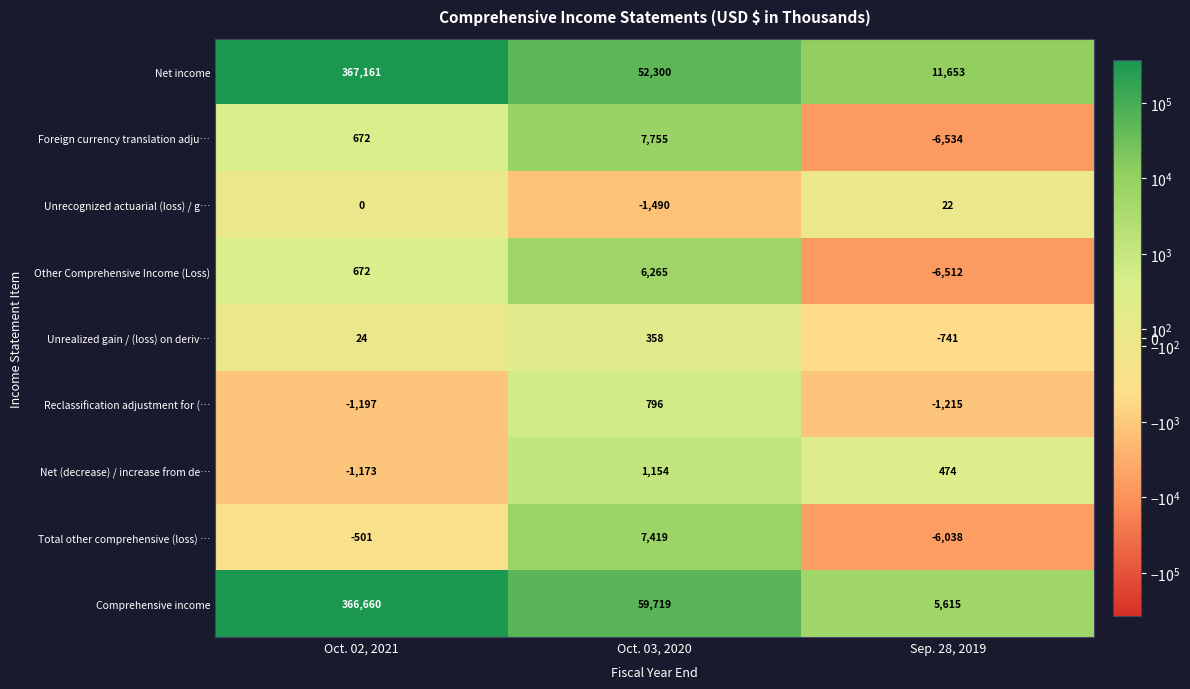

Reading left to right, what are all the values shown in this chart?

Net income: 367161	52300	11653
Foreign currency translation adju…: 672	7755	-6534
Unrecognized actuarial (loss) / g…: 0	-1490	22
Other Comprehensive Income (Loss): 672	6265	-6512
Unrealized gain / (loss) on deriv…: 24	358	-741
Reclassification adjustment for (…: -1197	796	-1215
Net (decrease) / increase from de…: -1173	1154	474
Total other comprehensive (loss) …: -501	7419	-6038
Comprehensive income: 366660	59719	5615